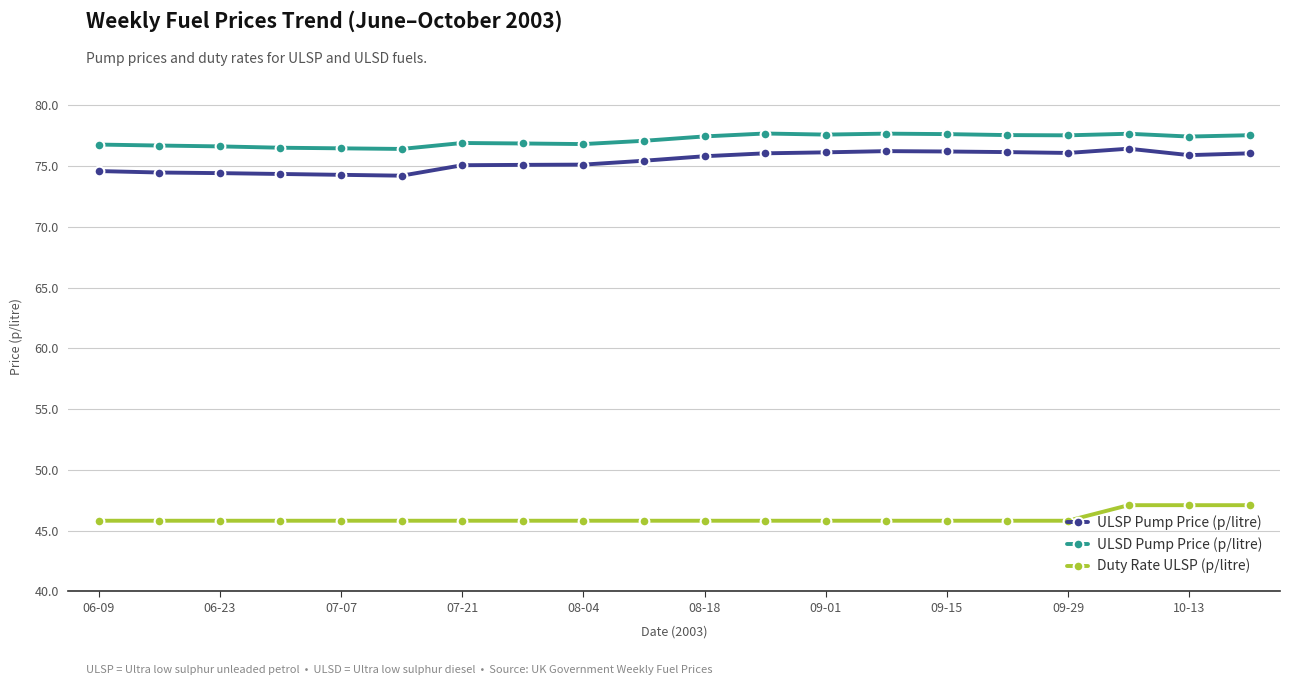

True or false: ULSD Pump Price (p/litre) has more than 2 points higher than both neighbors.

True